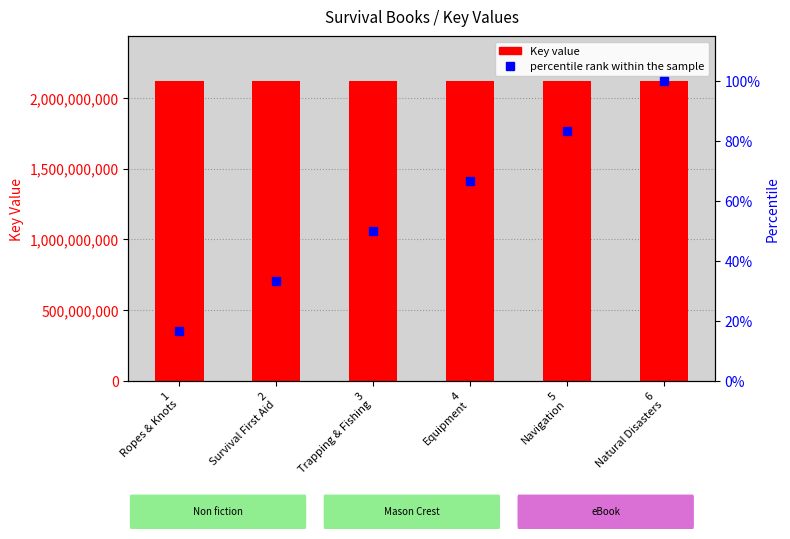

Reading left to right, list all the values displayed in this chart.

Key: 1
Ropes & Knots=2117892011.0	2
Survival First Aid=2117887246.0	3
Trapping & Fishing=2117887272.0	4
Equipment=2117887231.0	5
Navigation=2117887721.0	6
Natural Disasters=2117887311.0
percentile rank within the sample: 1
Ropes & Knots=16.7	2
Survival First Aid=33.3	3
Trapping & Fishing=50.0	4
Equipment=66.7	5
Navigation=83.3	6
Natural Disasters=100.0